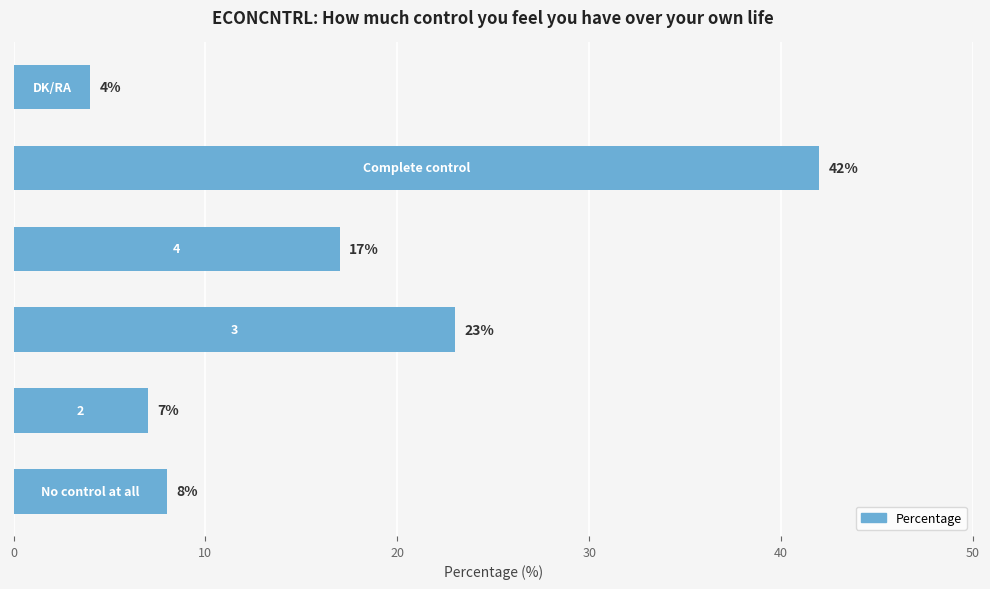

What is the smallest value displayed?

4